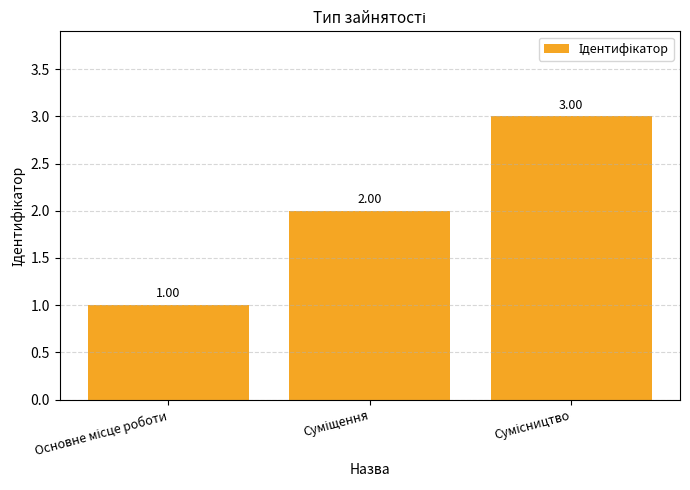

What is the value of the 3rd bar from the left?

3